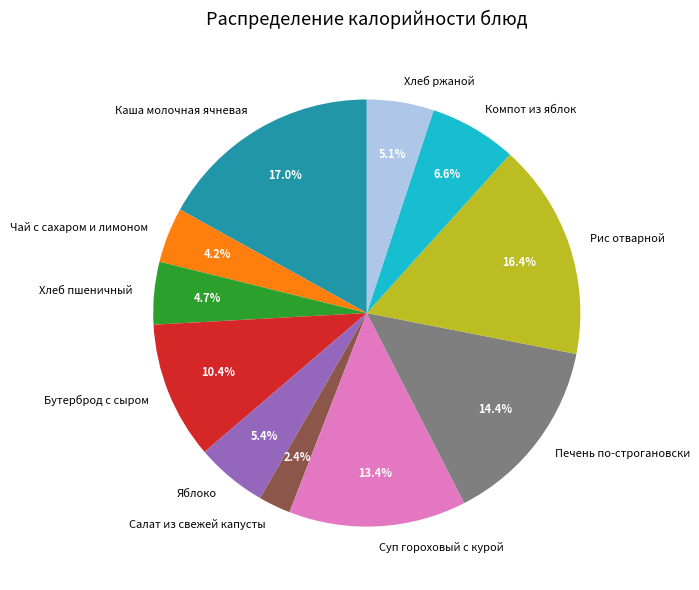

Which has a higher value, Компот из яблок or Яблоко?

Компот из яблок